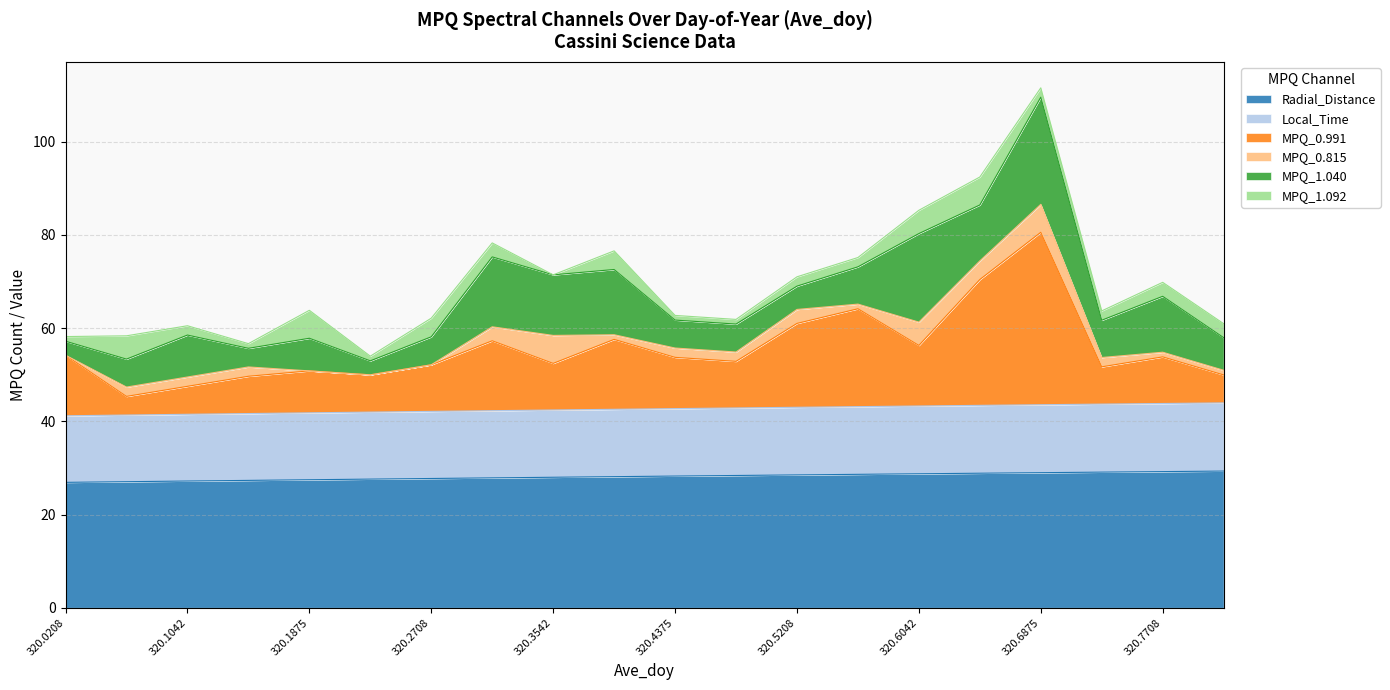

At which category is the sum across all series the highest?

320.6875